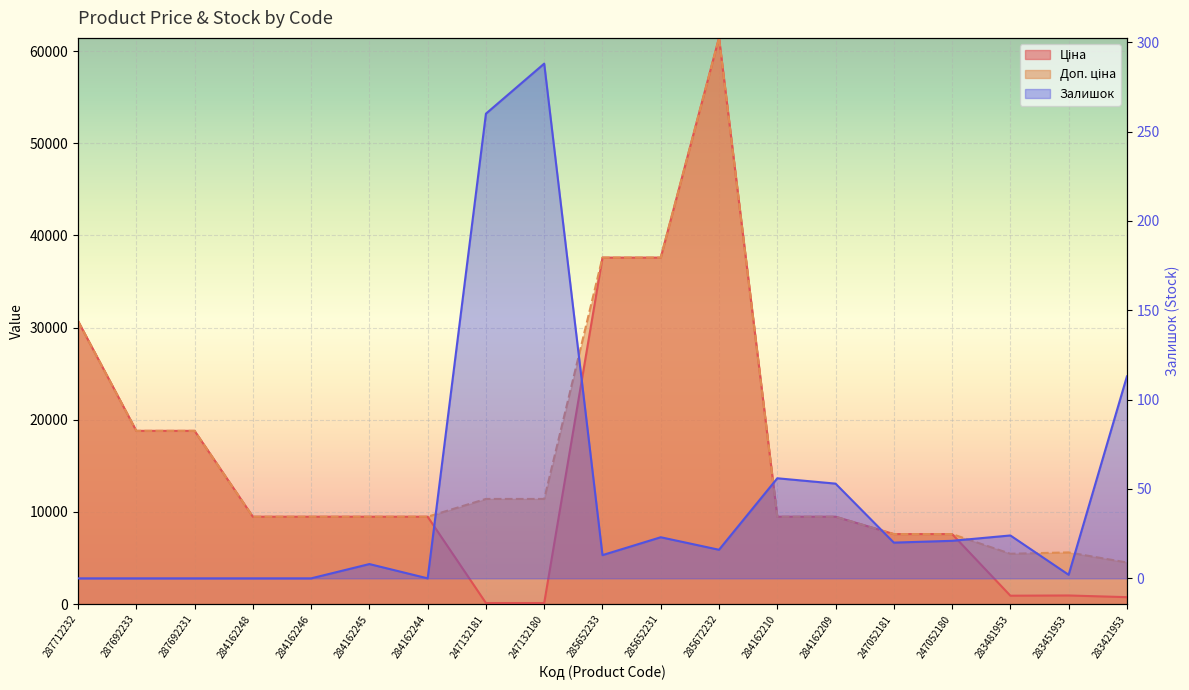

How many lines are shown in the chart?

3